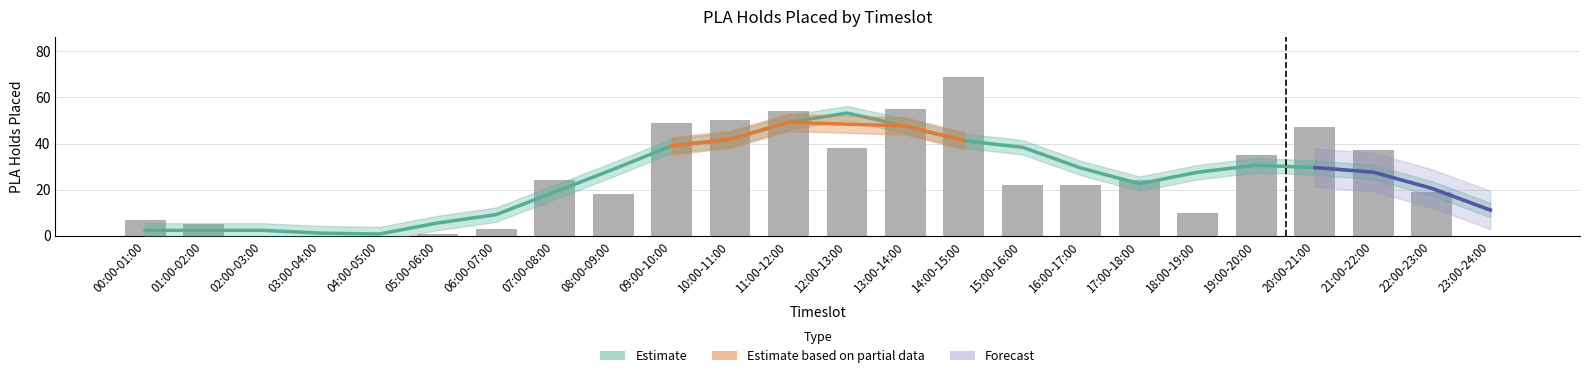

The chart shows a value of 47 at 20:00-21:00. True or false?

True